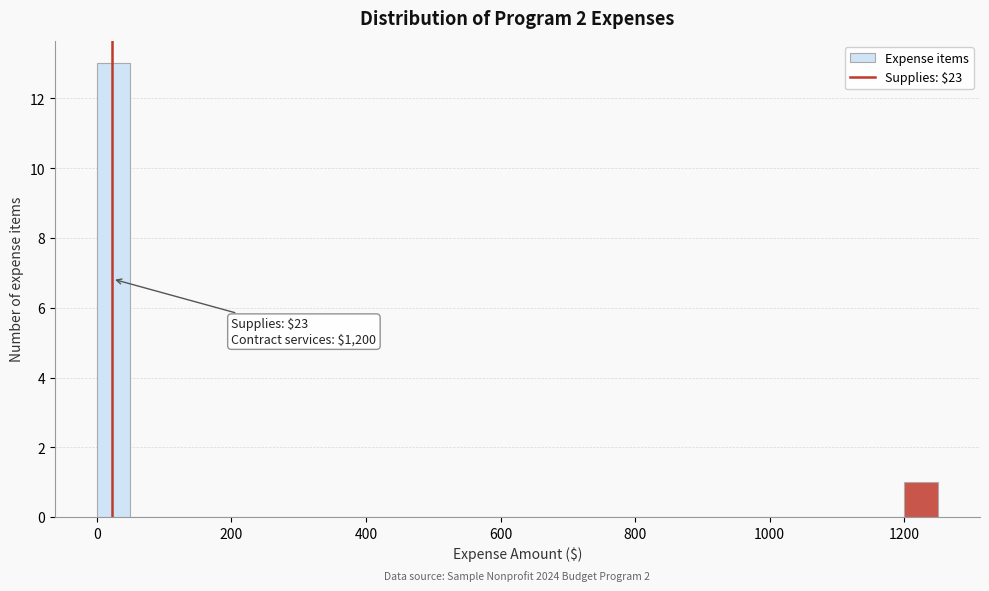

Read against the x-axis, roughly where is the centre of the tallest bar?

20